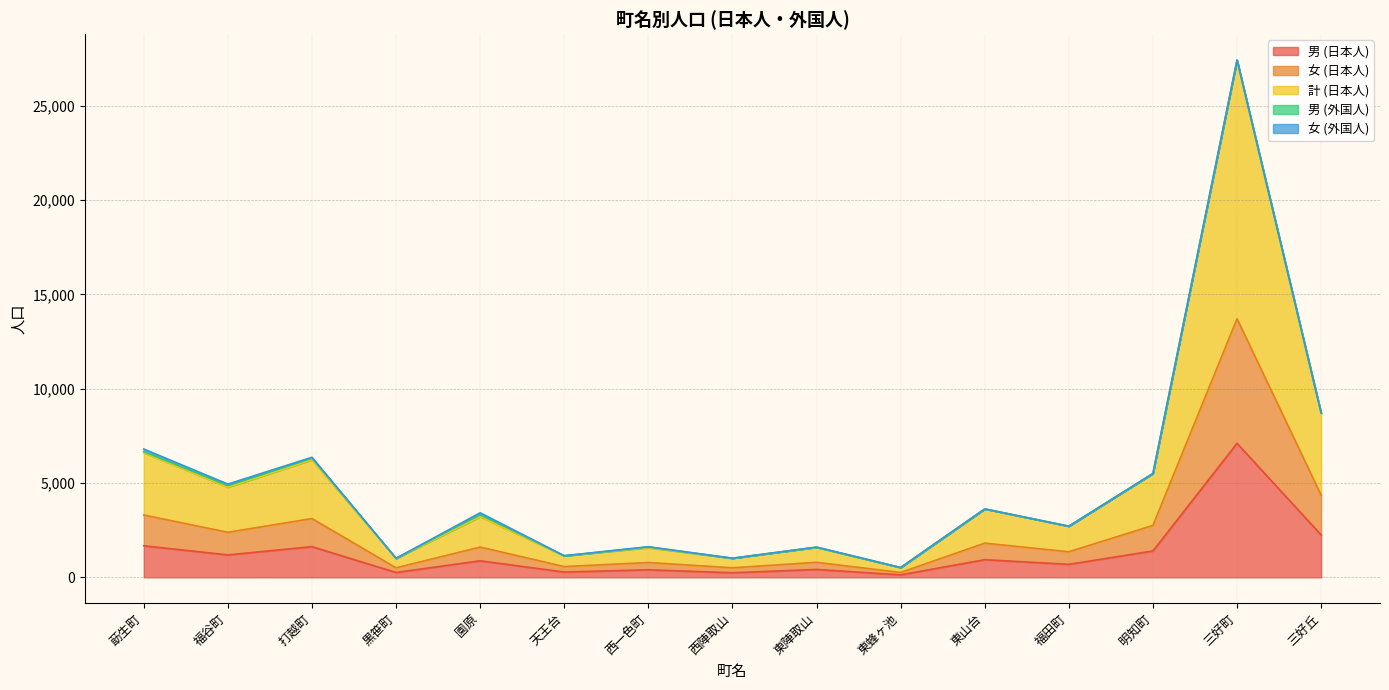

How many categories are shown in the chart?

15